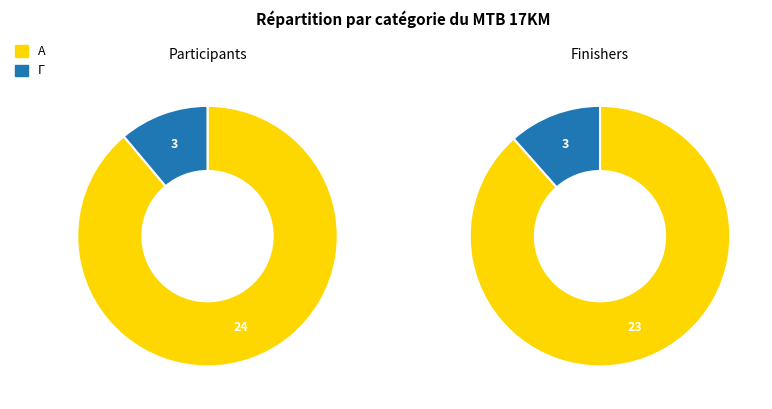

To the nearest percent, what is the combined percentage of Γ and A?

100%